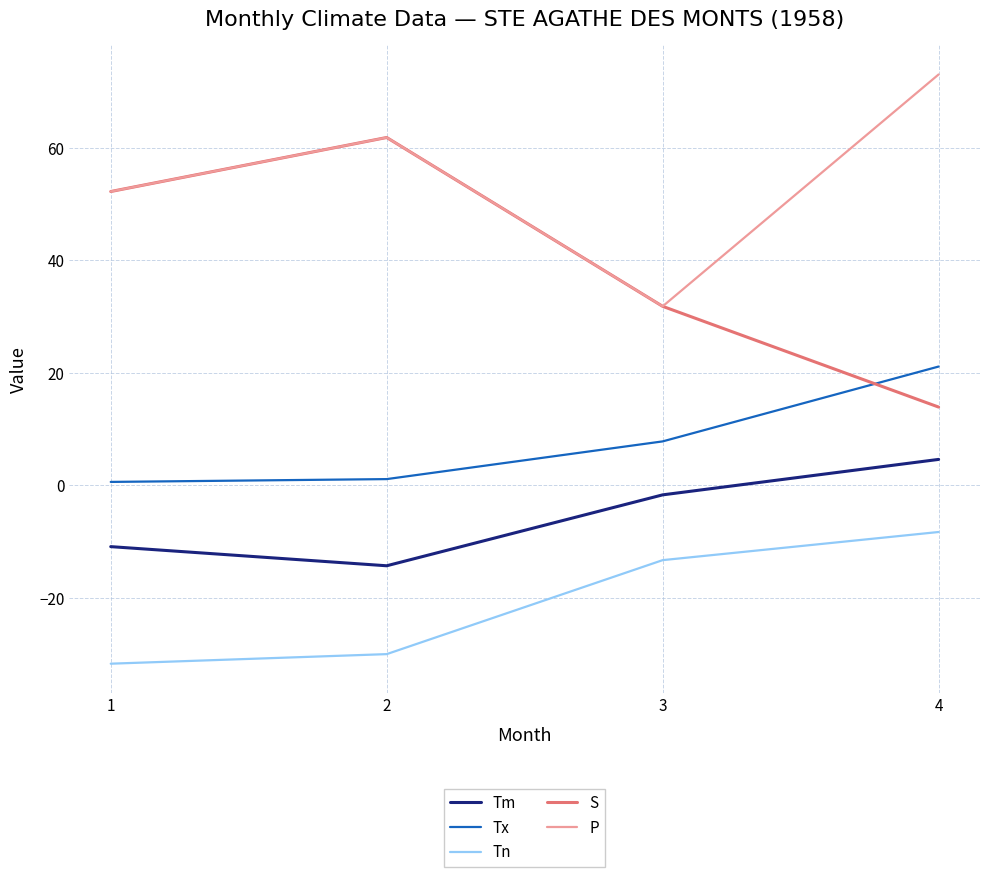

True or false: Tx and Tn intersect in this chart.

False